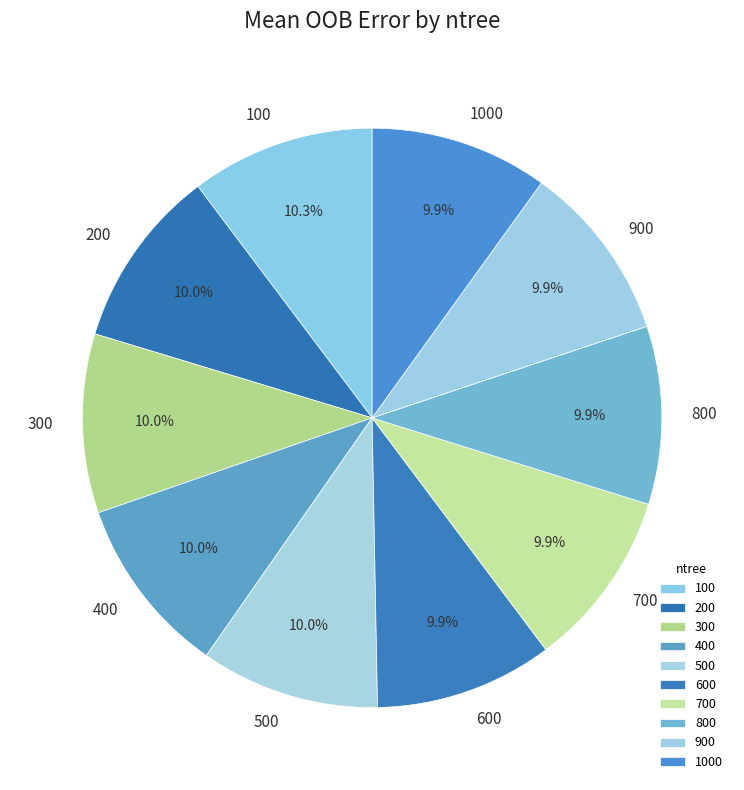

Approximately how many times larger is the value at 200 compared to 800?

1.0